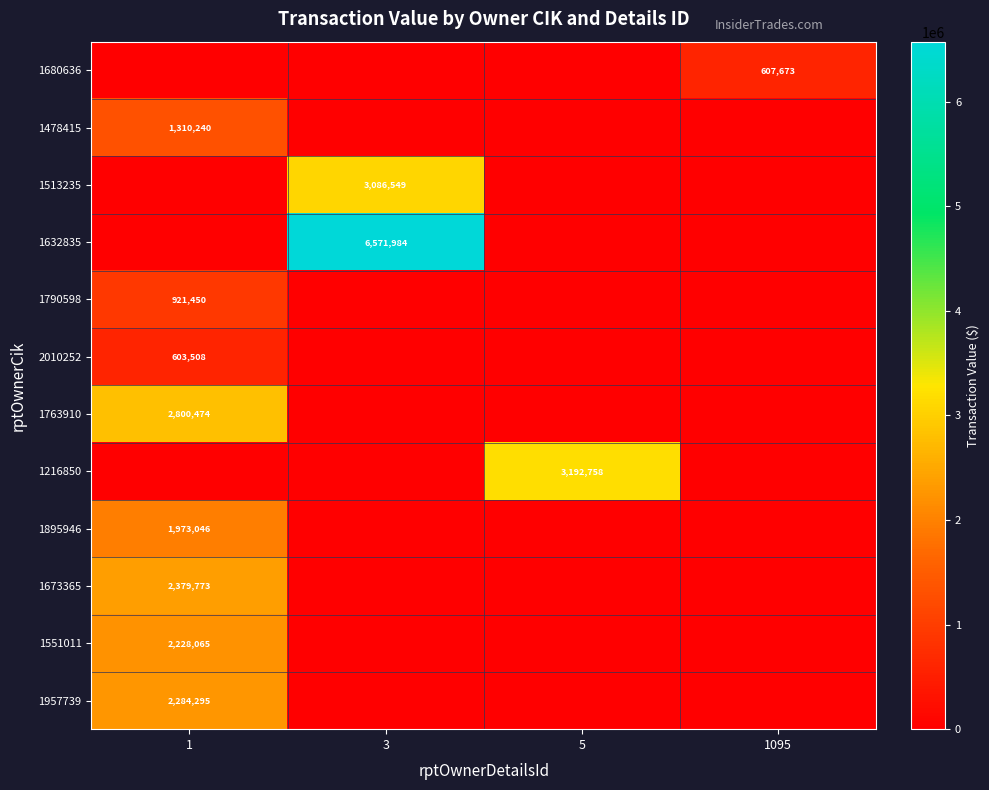

Is the value of 2010252 at 1 greater than the value of 1478415 at 1?

No